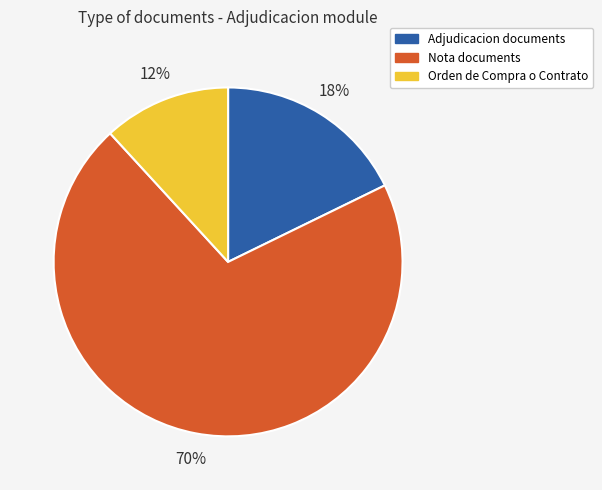

Does any single category account for the majority?

Yes